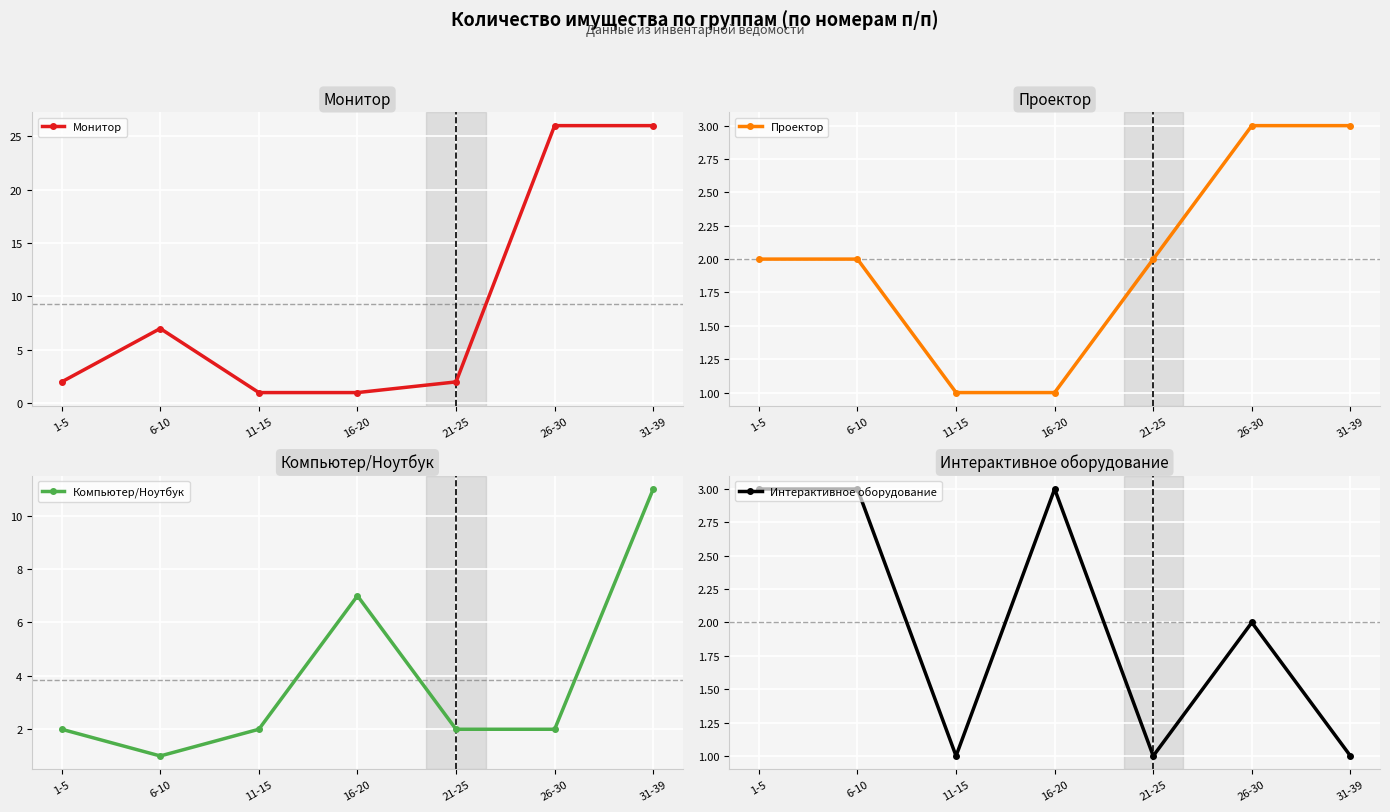

In Компьютер/Ноутбук, how many points are lower than both neighbors (excluding endpoints)?

1